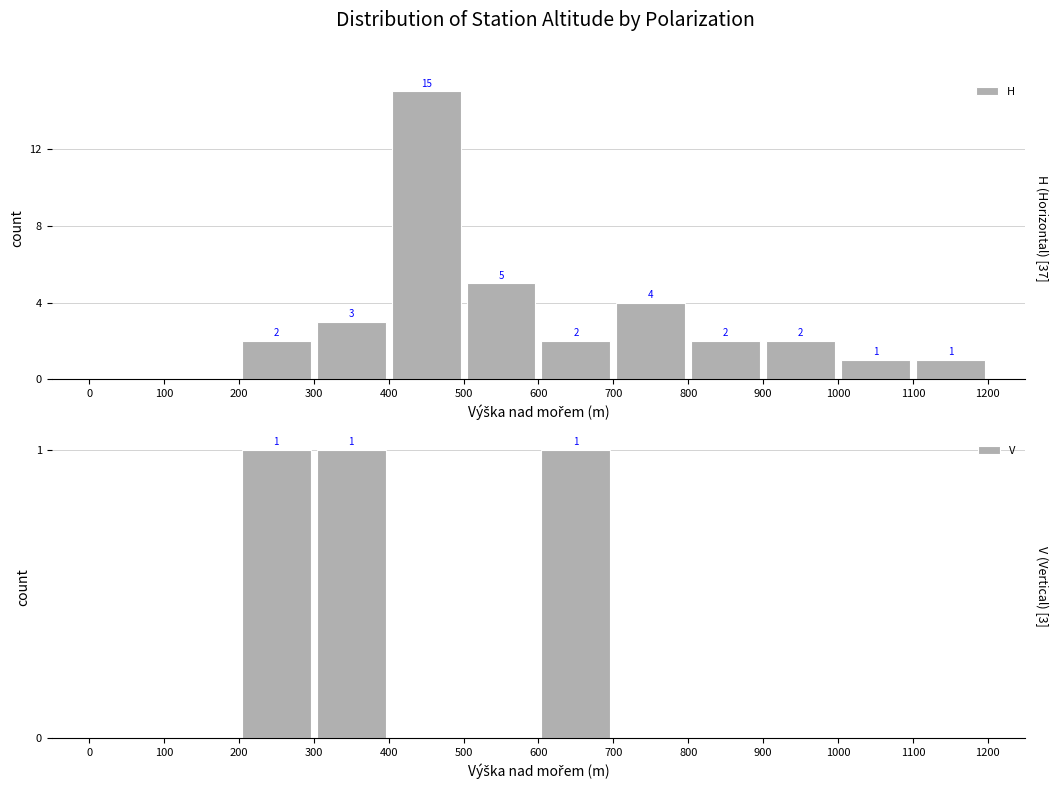

What is the sum of all H values?

37